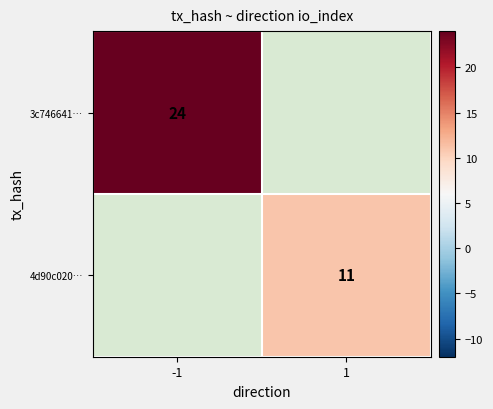

The 3c746641… series shows 24 at -1. True or false?

True